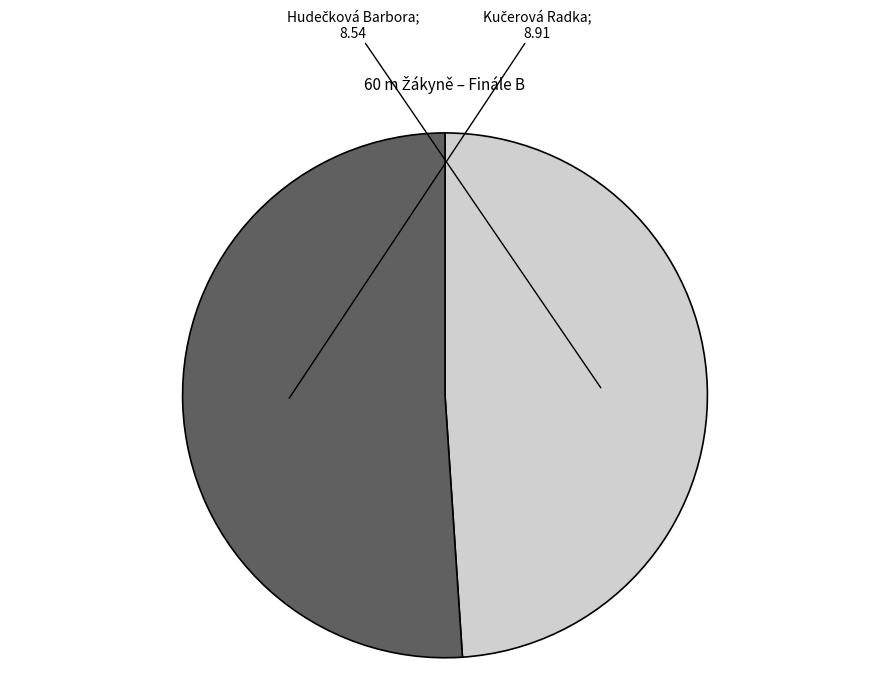

Is there a majority slice in this chart?

Yes